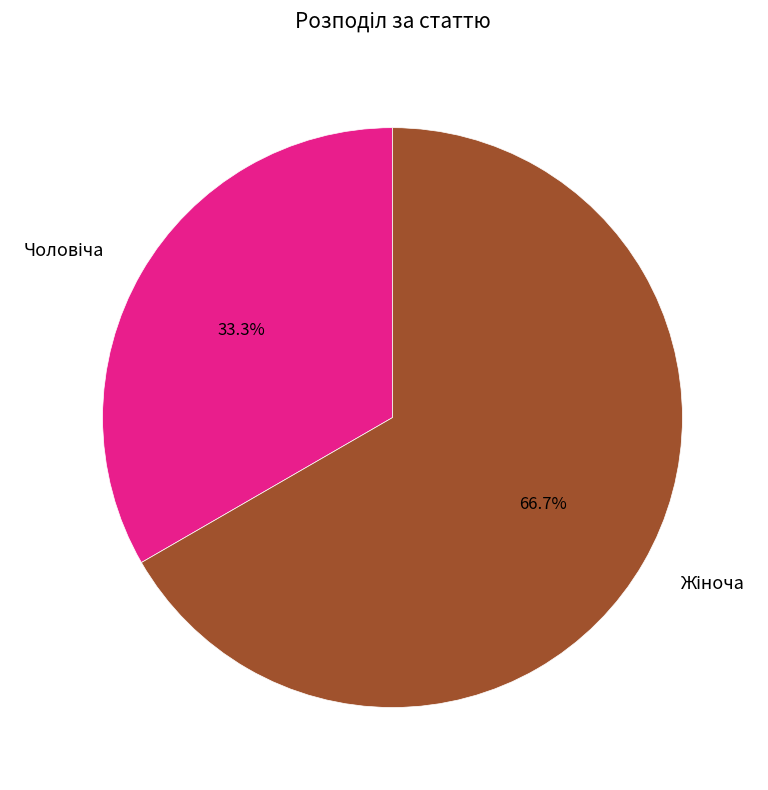

Does any single category account for the majority?

Yes